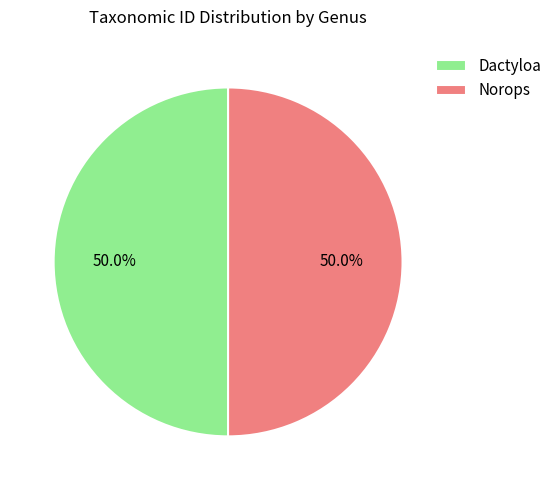

How many slices are in this pie chart?

2